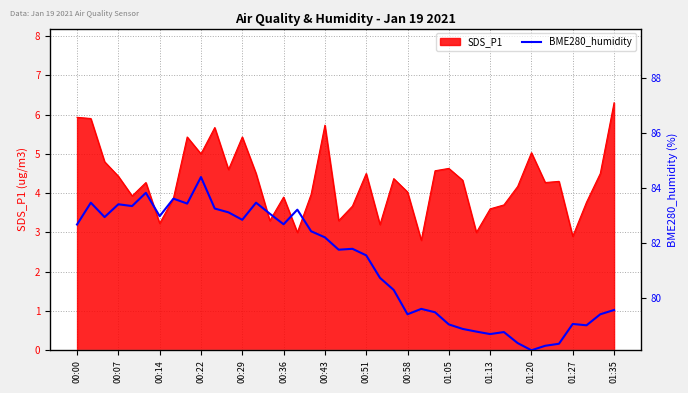

The value at 14 is 3.5. True or false?

True